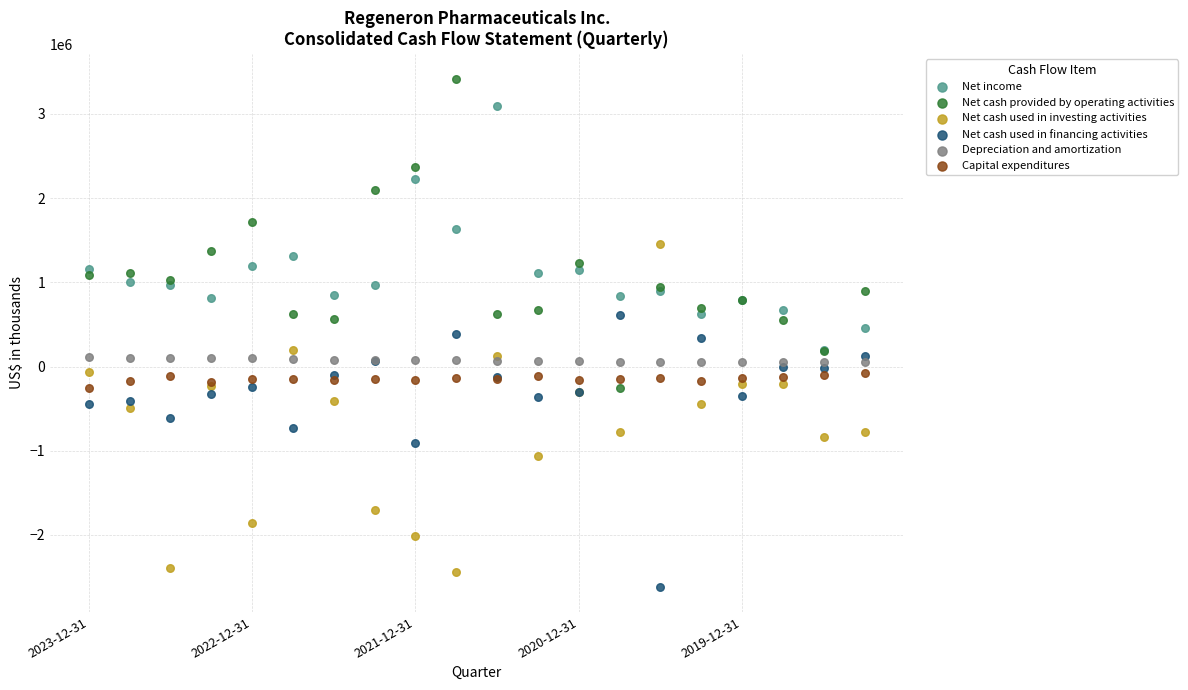

What are all the series names shown in the legend?

Net income, Net cash provided by operating activities, Net cash used in investing activities, Net cash used in financing activities, Depreciation and amortization, Capital expenditures